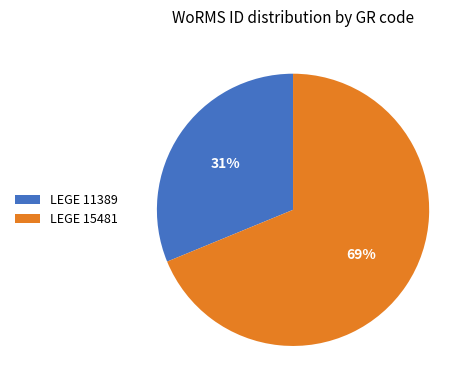

Do LEGE 11389 and LEGE 15481 together represent more than half of the pie?

Yes